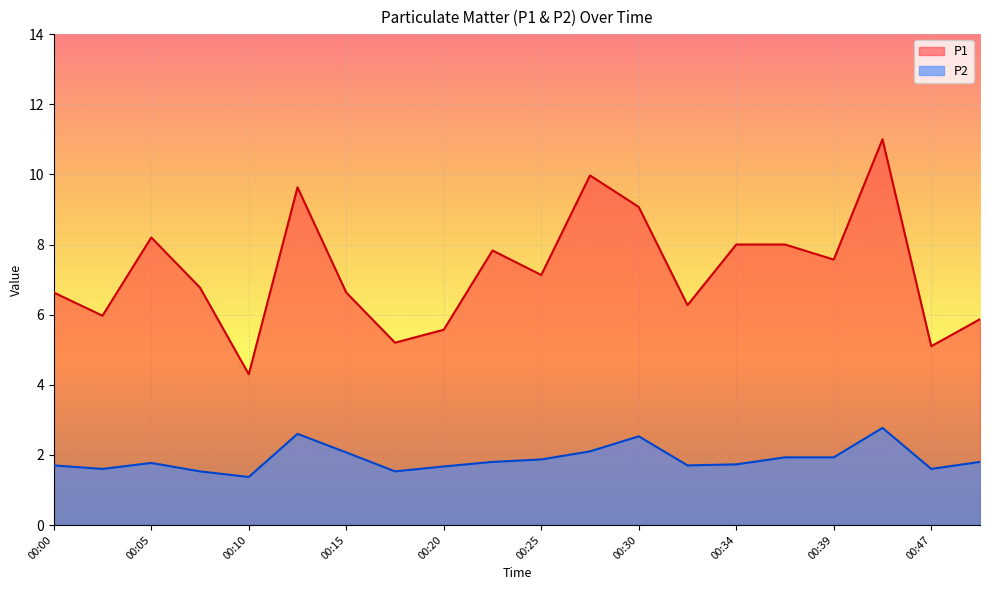

The P2 series shows 1.1 at 00:42. True or false?

False